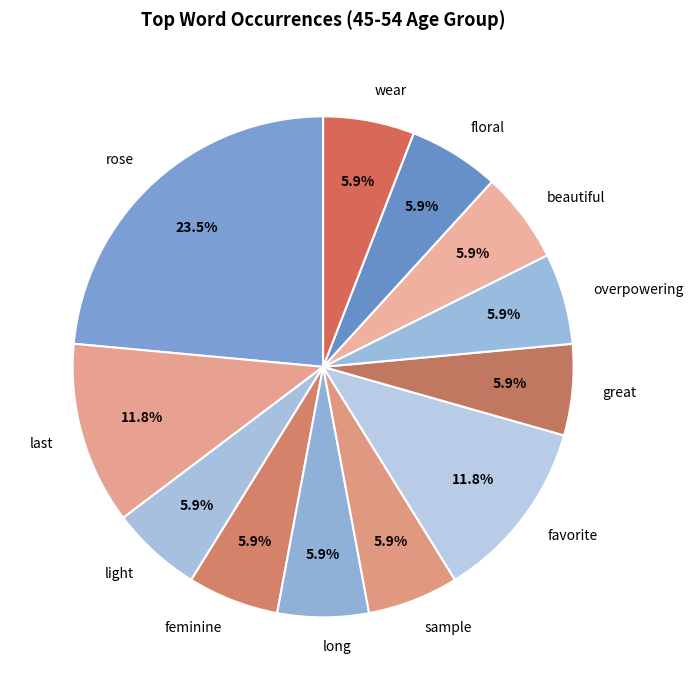

Is there any slice that represents more than half of the pie?

No